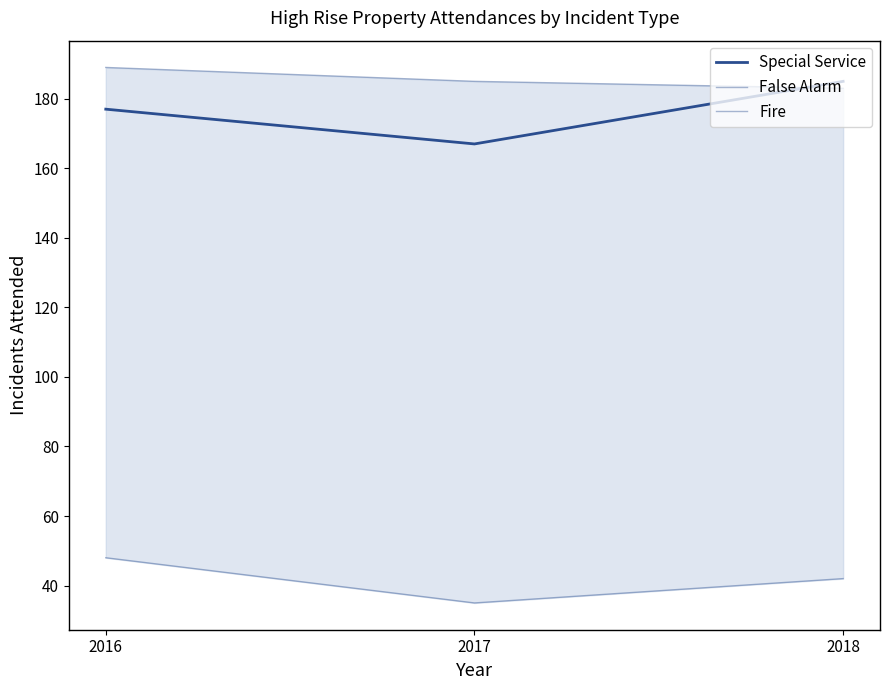

Count the Fire values in the range 35 to 48.

3